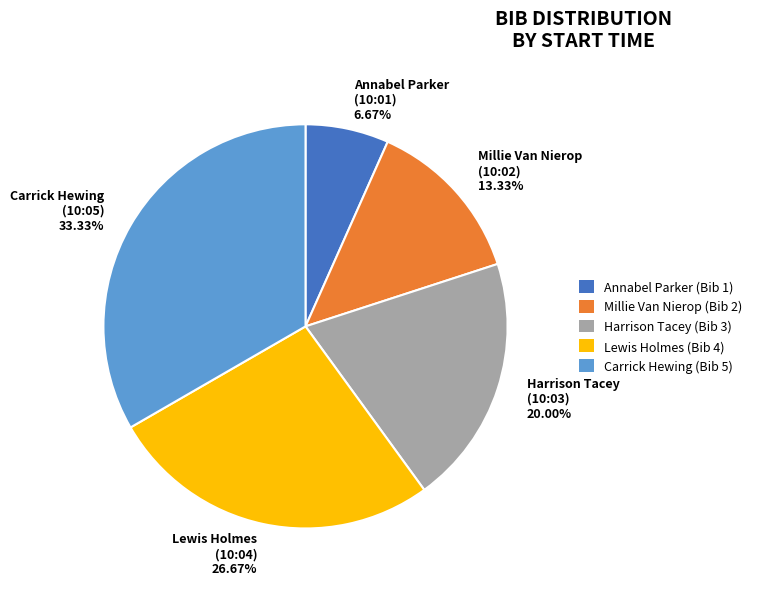

Does any single category account for the majority?

No